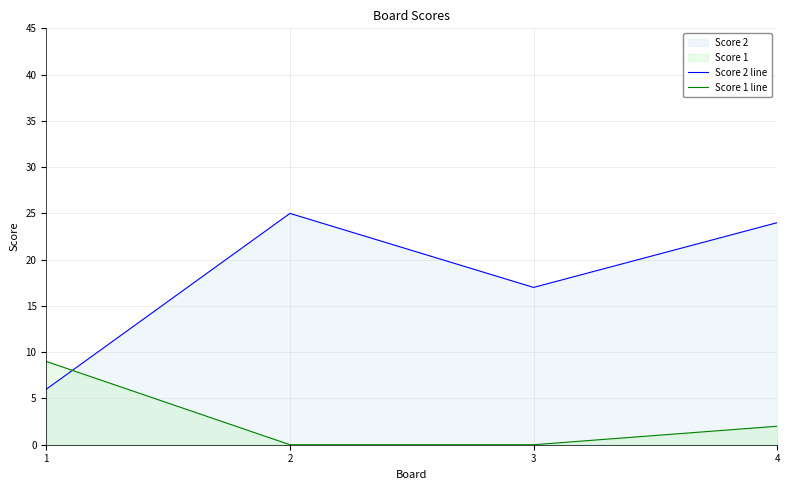

Reading left to right, transcribe all the data shown in this chart.

Score 2 line: 6	25	17	24
Score 1 line: 9	0	0	2